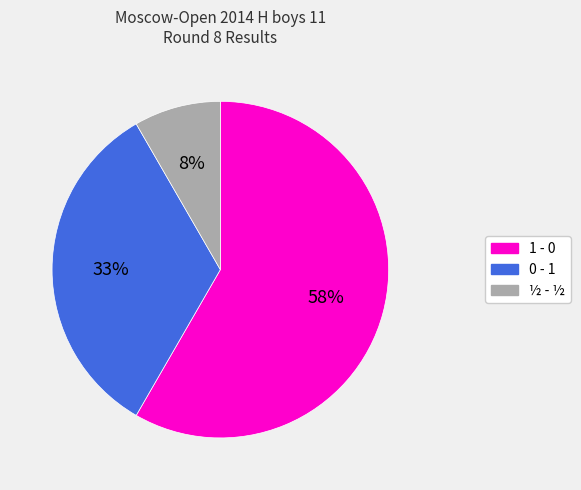

To the nearest percent, what percentage of the pie is ½ - ½?

8%